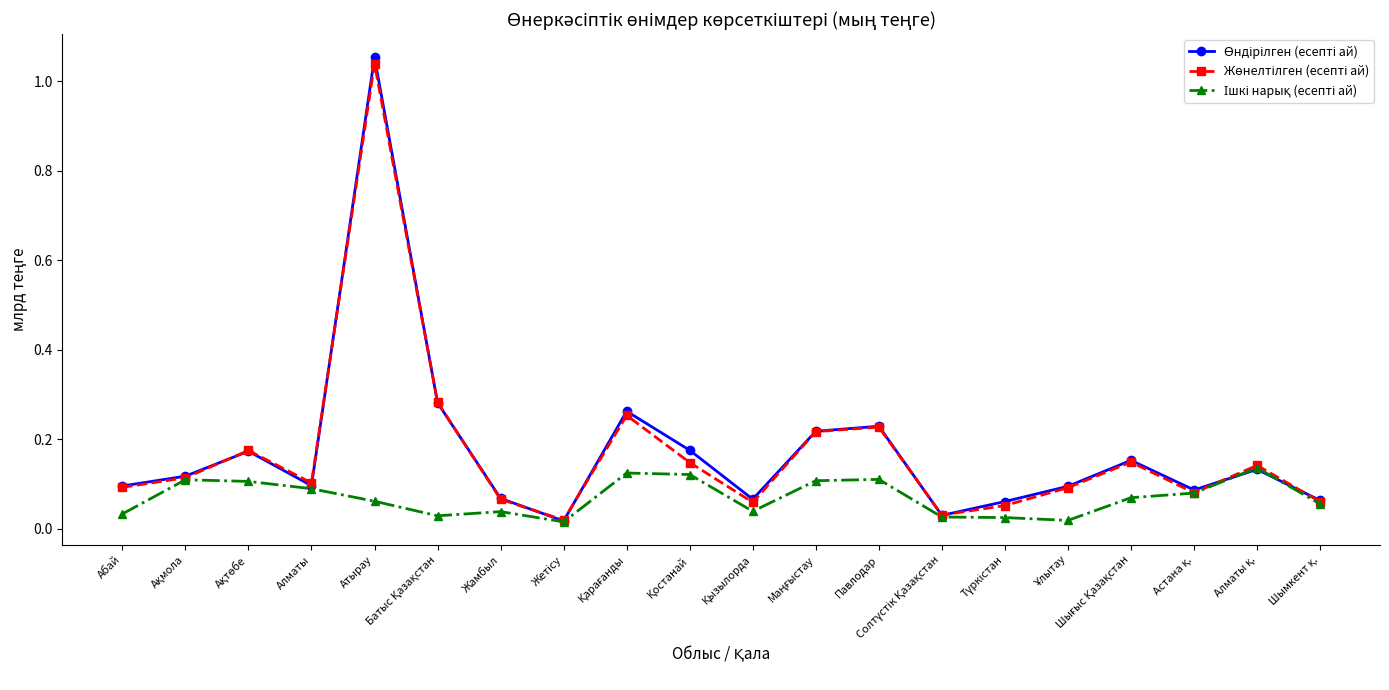

What is the total value across all series at Павлодар?

0.6